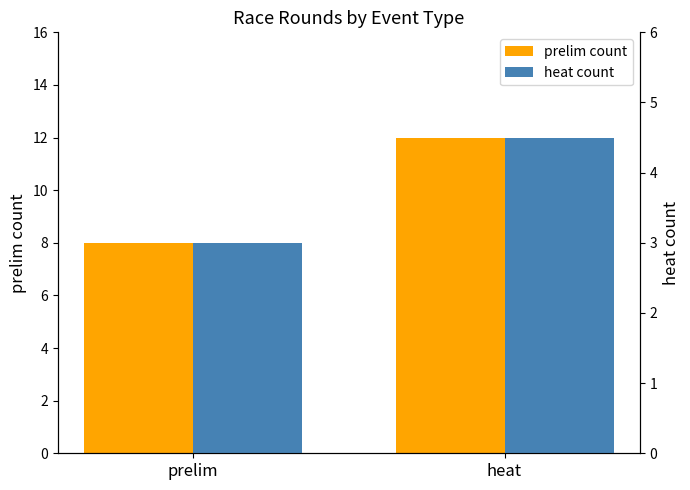

At how many categories does at least one series exceed 4?

2